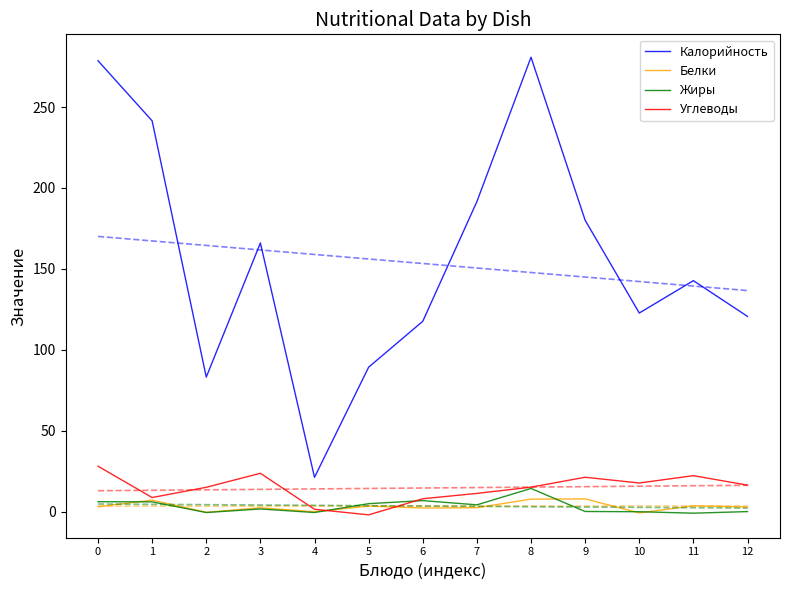

At which category does the chart reach its peak across all series?

8